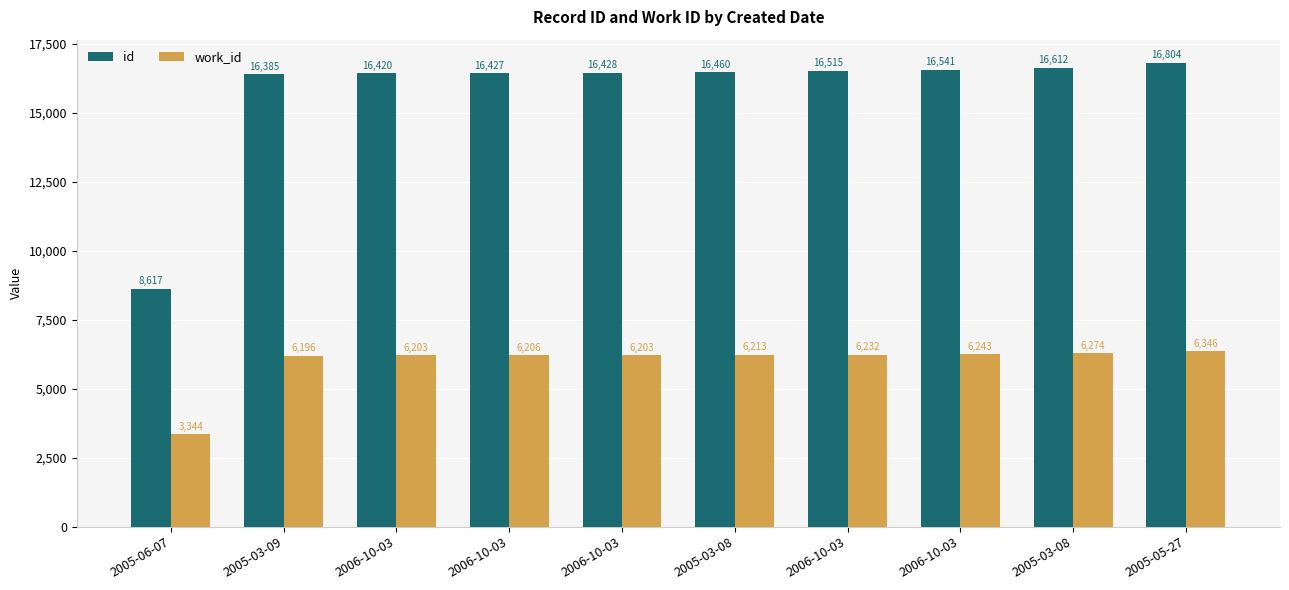

Where does the work_id series first go above 6213?

2006-10-03